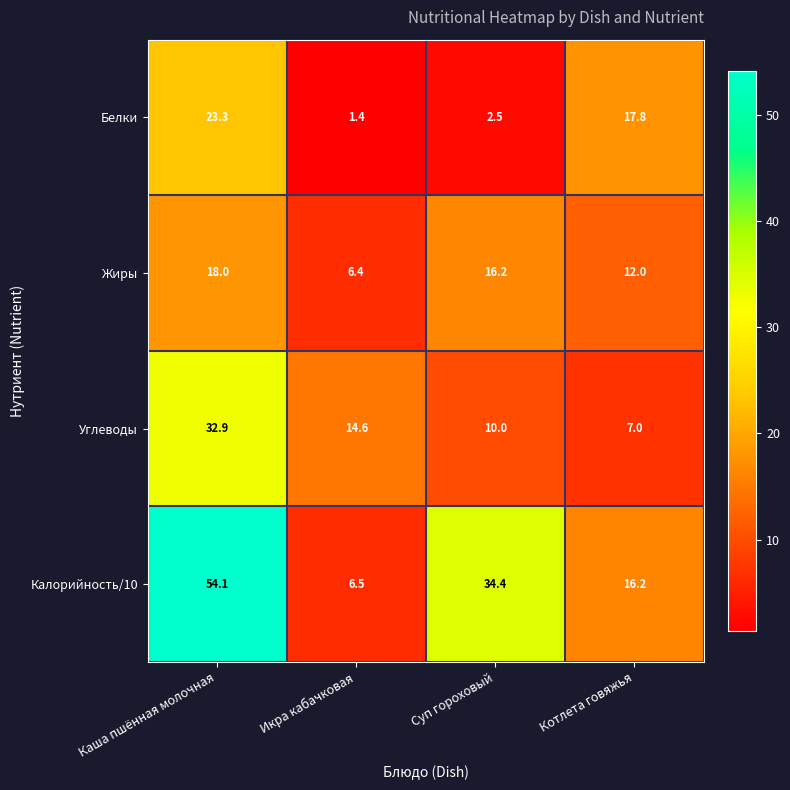

Reading left to right, what are all the values shown in this chart?

Белки: Каша пшённая молочная=23.3	Икра кабачковая=1.4	Суп гороховый=2.5	Котлета говяжья=17.8
Жиры: Каша пшённая молочная=18.0	Икра кабачковая=6.4	Суп гороховый=16.2	Котлета говяжья=12.0
Углеводы: Каша пшённая молочная=32.9	Икра кабачковая=14.6	Суп гороховый=10.0	Котлета говяжья=7.0
Калорийность/10: Каша пшённая молочная=54.1	Икра кабачковая=6.5	Суп гороховый=34.4	Котлета говяжья=16.2